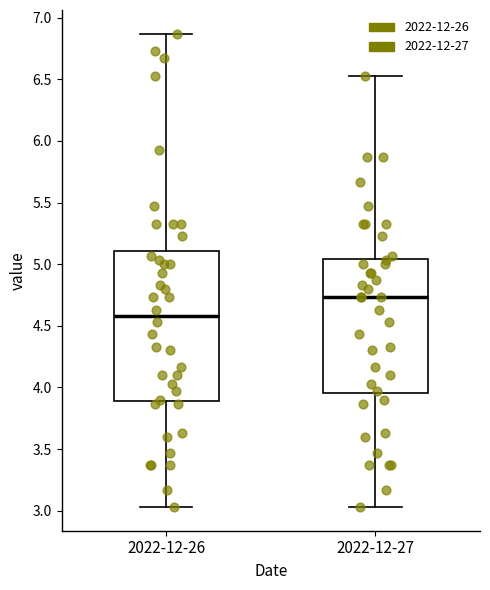

Reading left to right, transcribe this box plot: for each box, give where its median line is, the range the box spans, and where its two whiskers end, as read against the y-axis. The values are not printed on the chart, so give them approximately, as read against the axis.

2022-12-26: median 4.60, box 3.90 to 5.10, whiskers 3.05 to 6.85
2022-12-27: median 4.75, box 3.95 to 5.05, whiskers 3.05 to 6.55